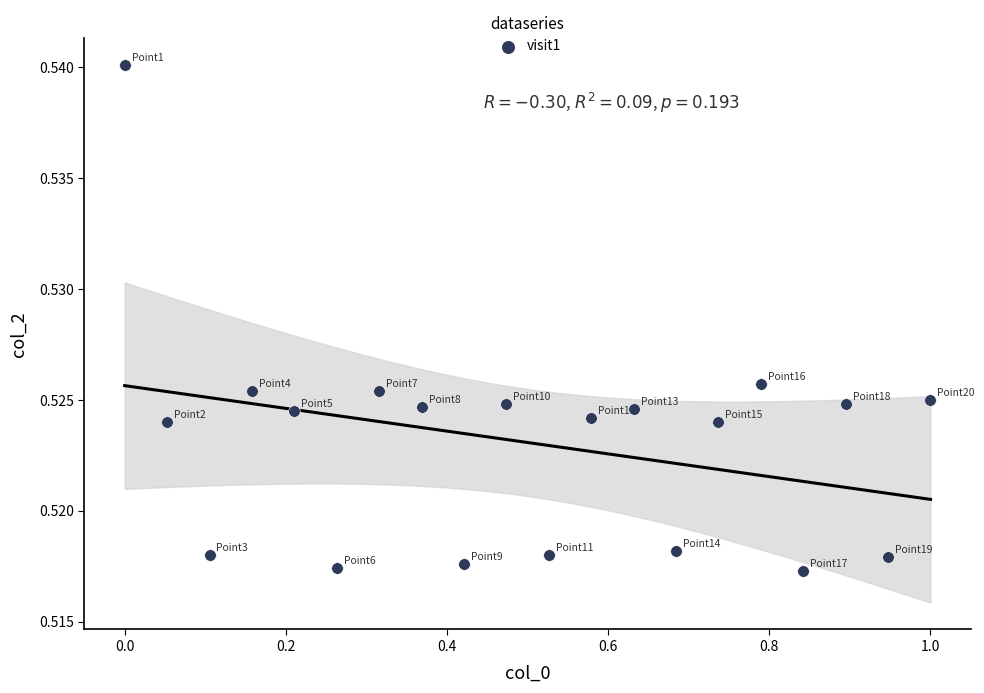

What is the range of X values (max minus min)?

1.0